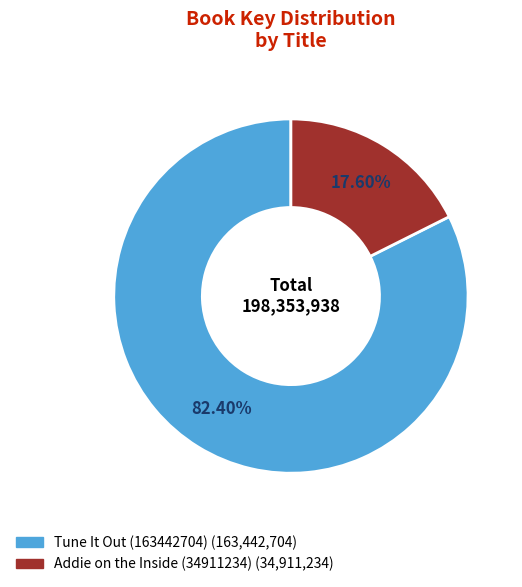

Count the number of slices in the pie.

2